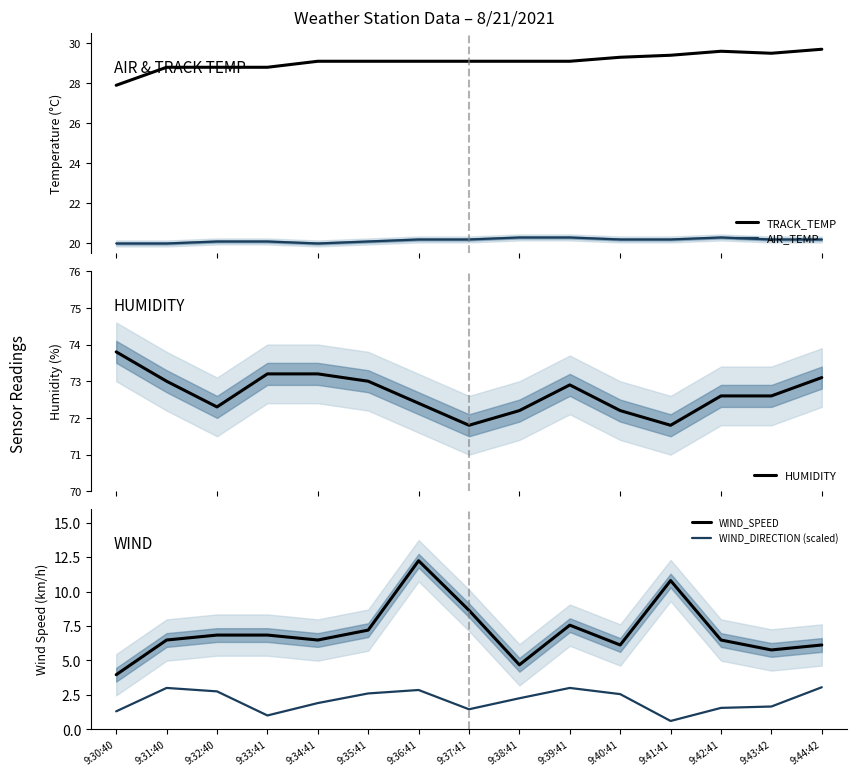

What is the maximum value for HUMIDITY?

73.8